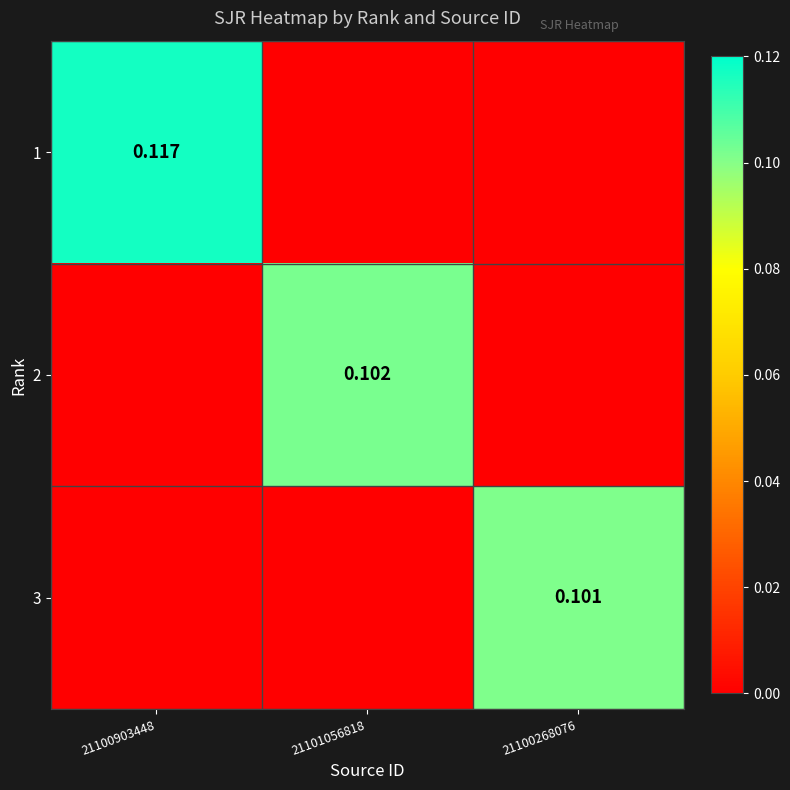

True or false: 1 has a value of 0.0 at 21101056818.

True